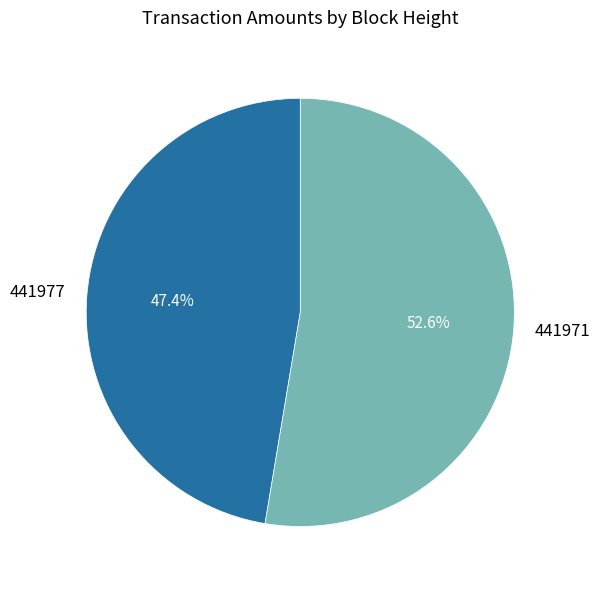

How many segments does this pie chart have?

2